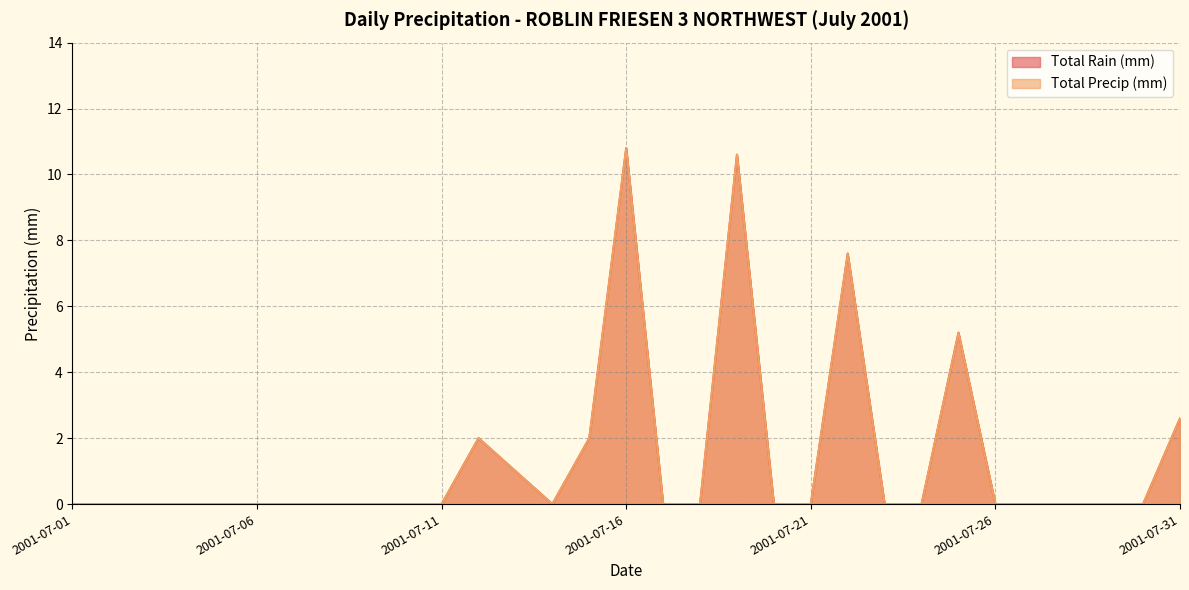

Where is Total Rain (mm) nearest to the value 5?

2001-07-25